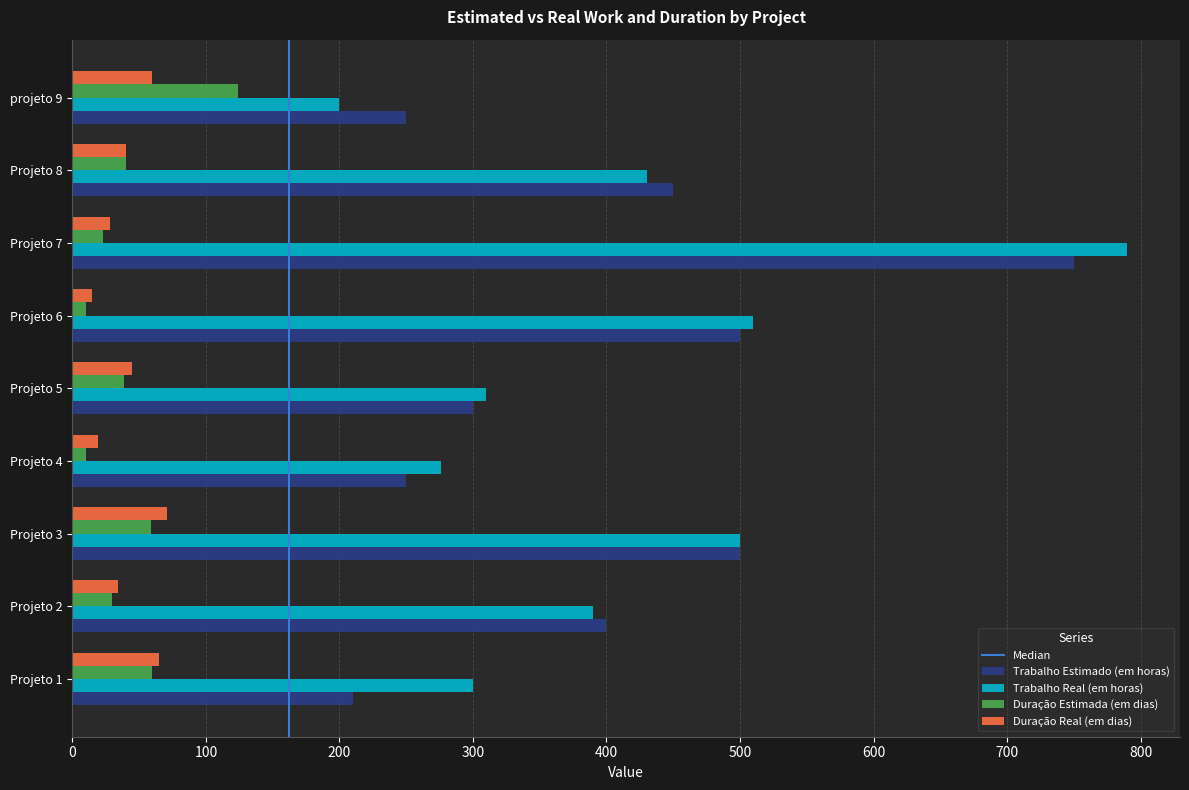

Is it true that Trabalho Real (em horas) equals 790 at Projeto 7?

True